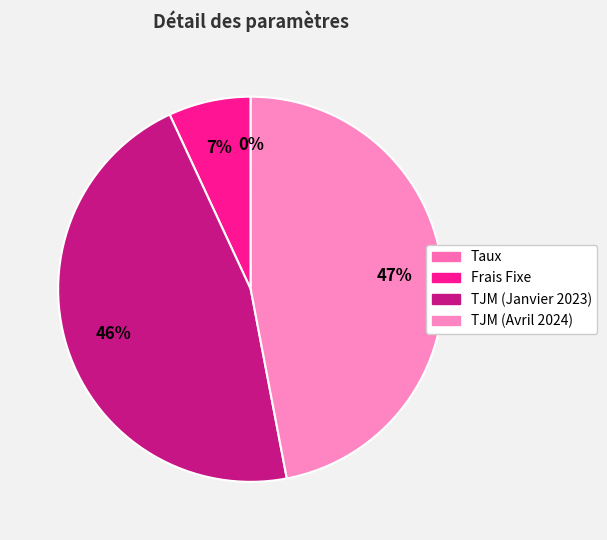

Does any single category account for the majority?

No